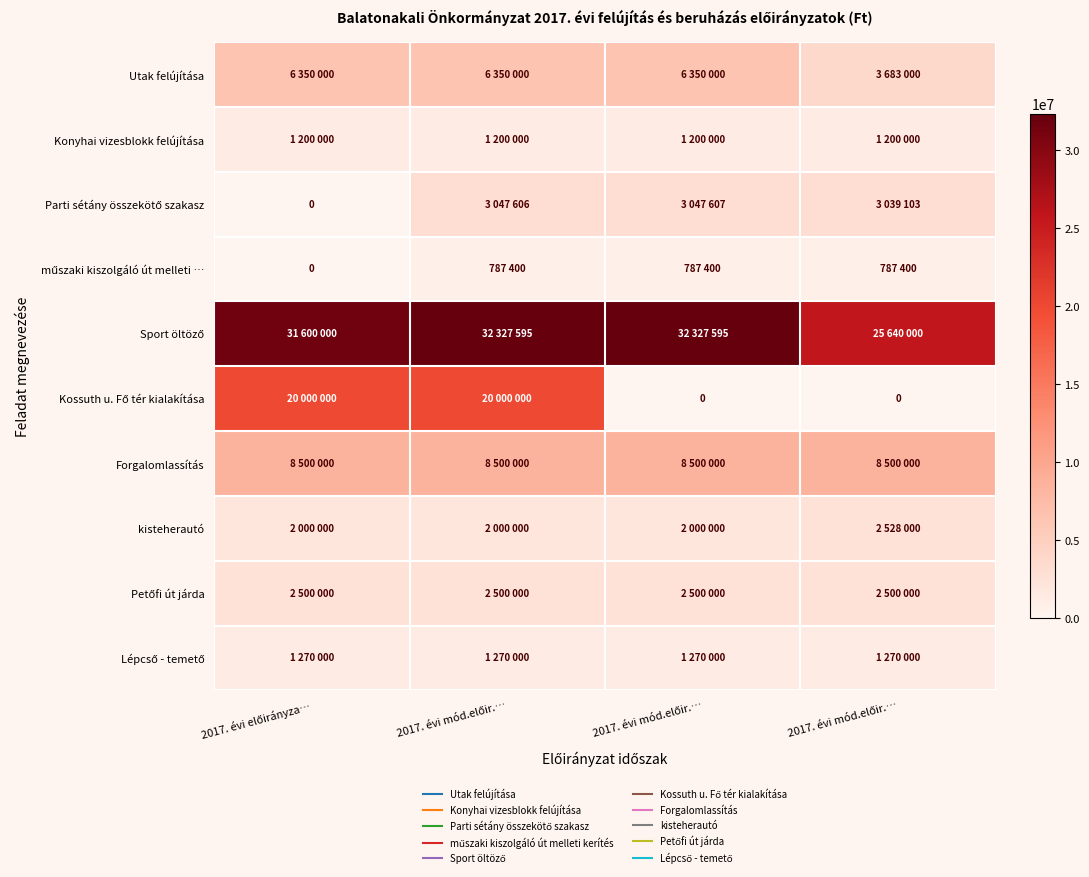

Which category has the lowest value in the Kossuth u. Fő tér kialakítása series?

2017. évi mód.előir.…